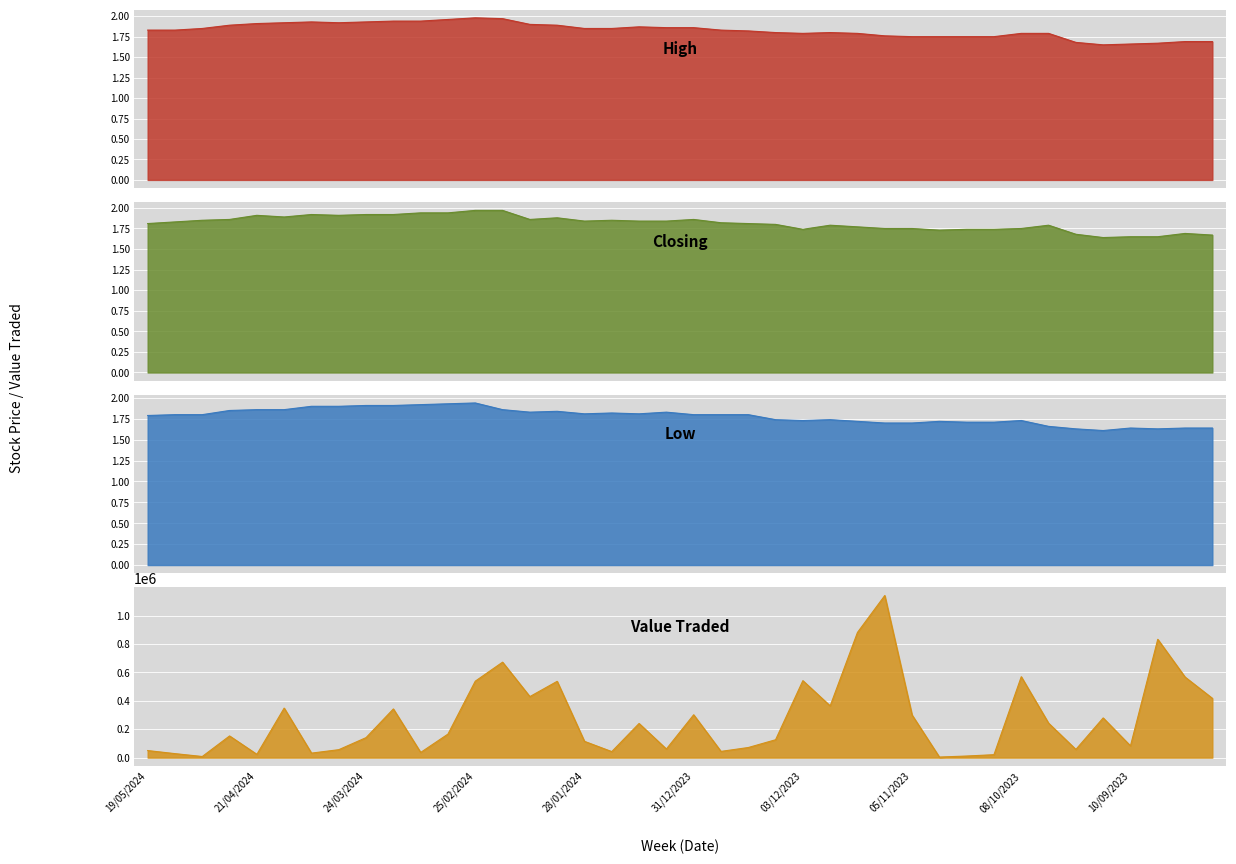

What is the smallest value displayed?

1.6